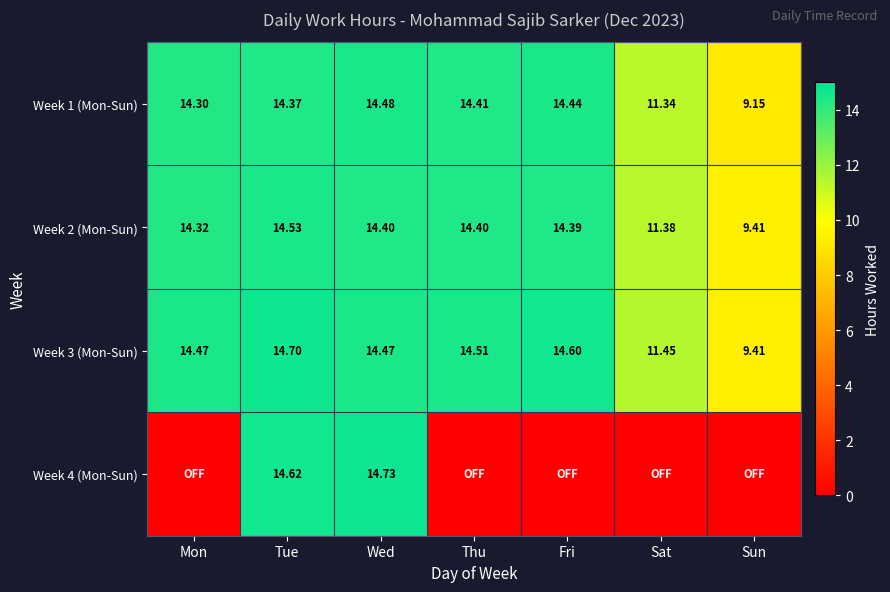

How many data points in Week 2 (Mon-Sun) are less than 14?

2